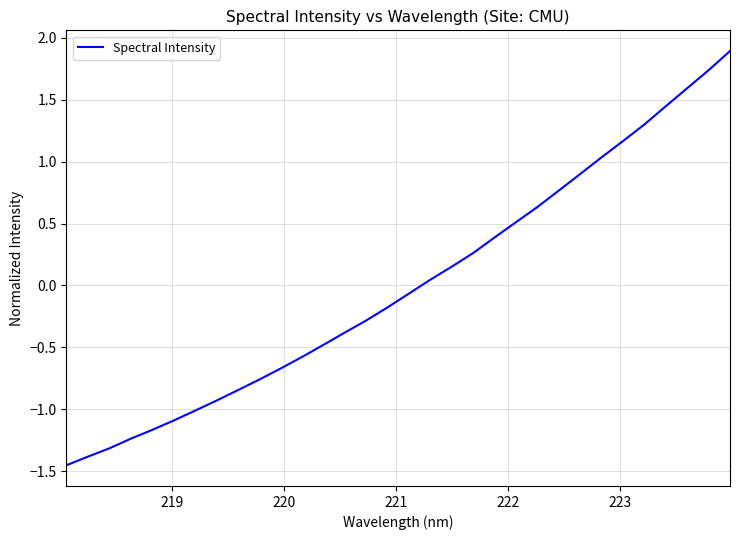

Does the chart have visible grid lines?

Yes